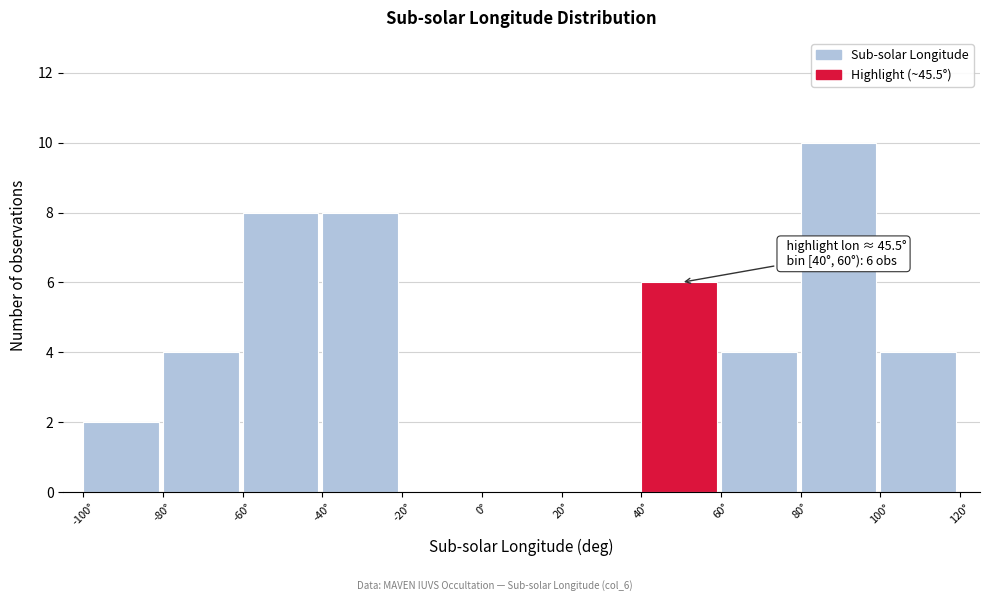

Which range on the x-axis has the tallest bar?

80 to 100